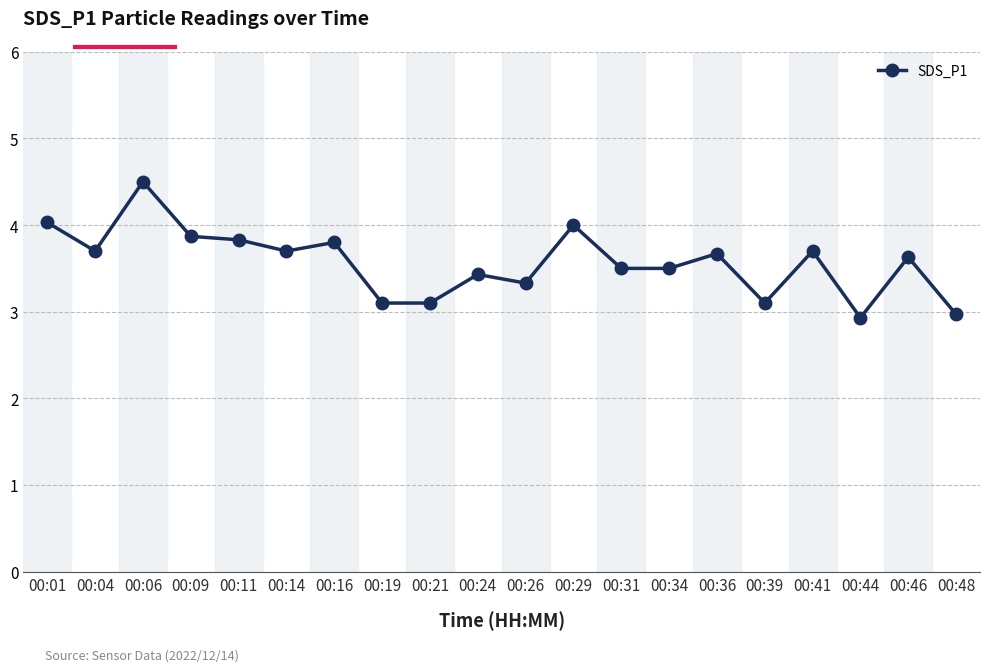

The value at 00:01 is 6.8. True or false?

False